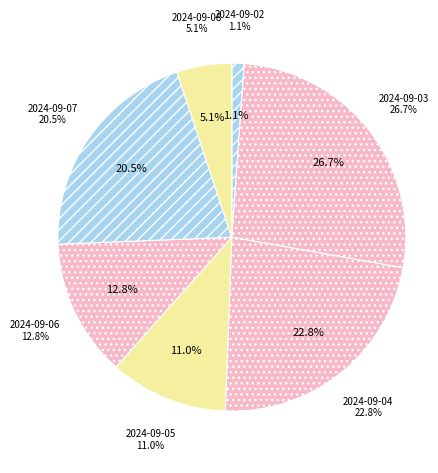

Combined, do 2024-09-04 and 2024-09-07 account for over 50%?

No